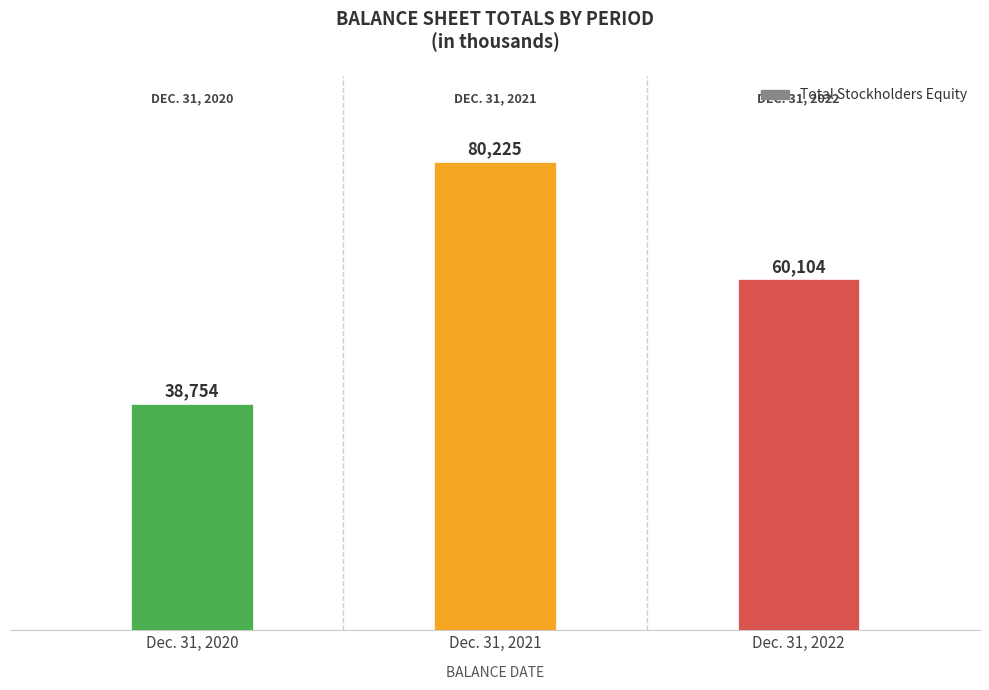

Between Dec. 31, 2021 and Dec. 31, 2022, which is larger?

Dec. 31, 2021